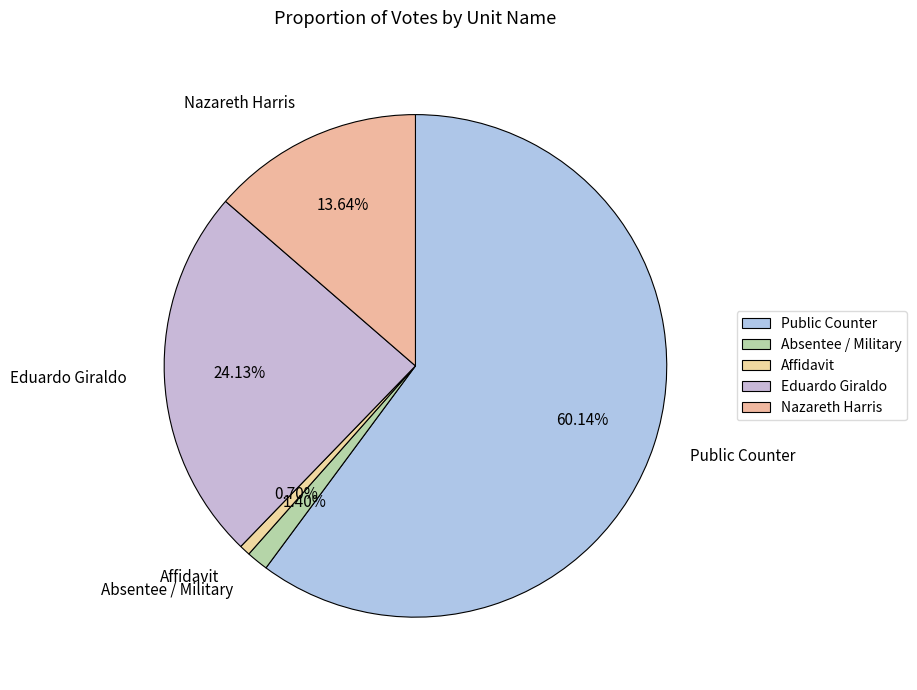

Approximately how many times larger is the value at Eduardo Giraldo compared to Public Counter?

0.4